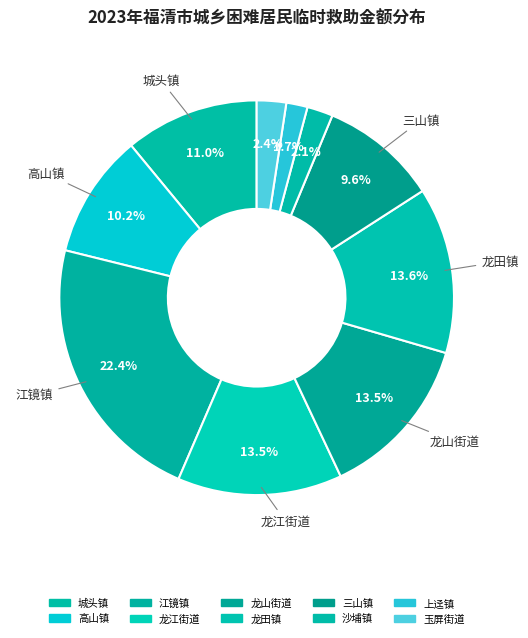

What is the smallest slice in the pie chart?

上迳镇